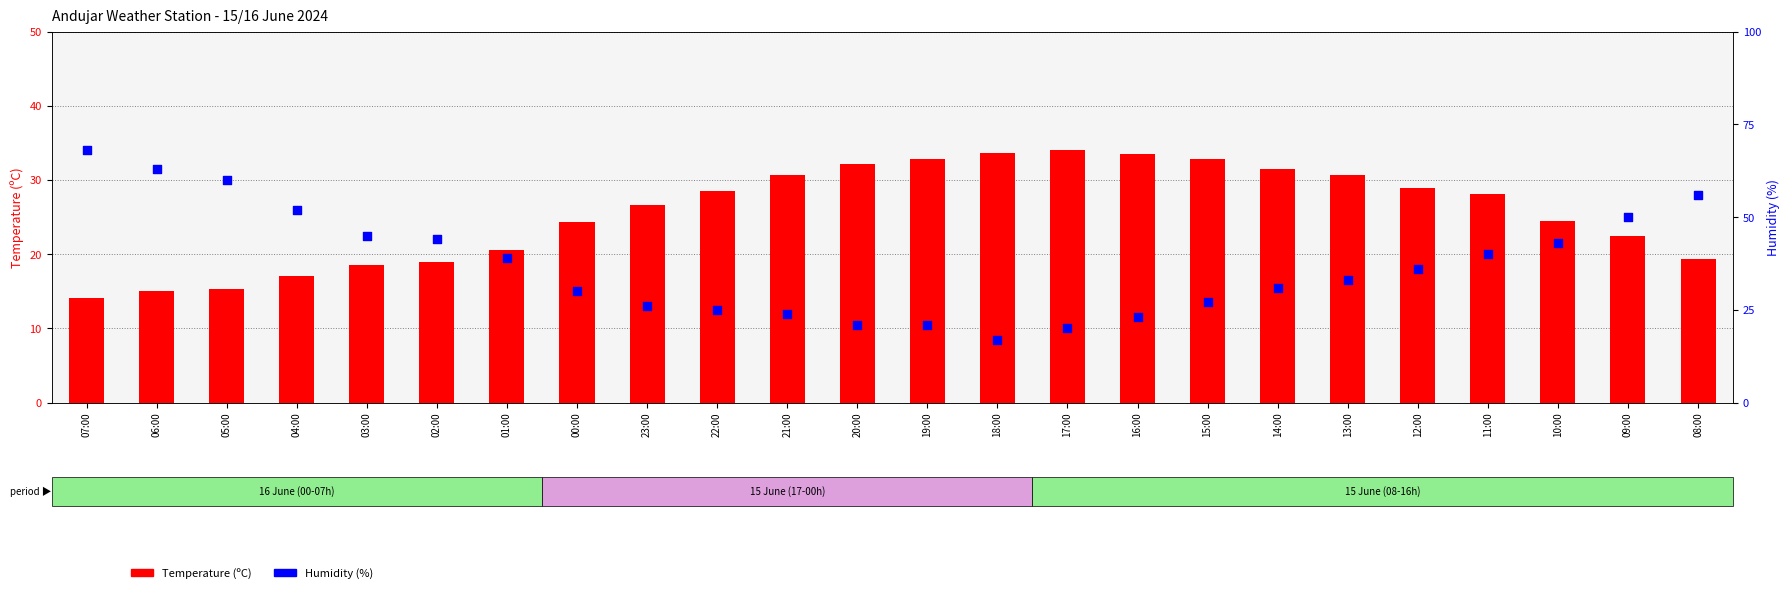

Which series contains the highest Y value?

Humidity (%)